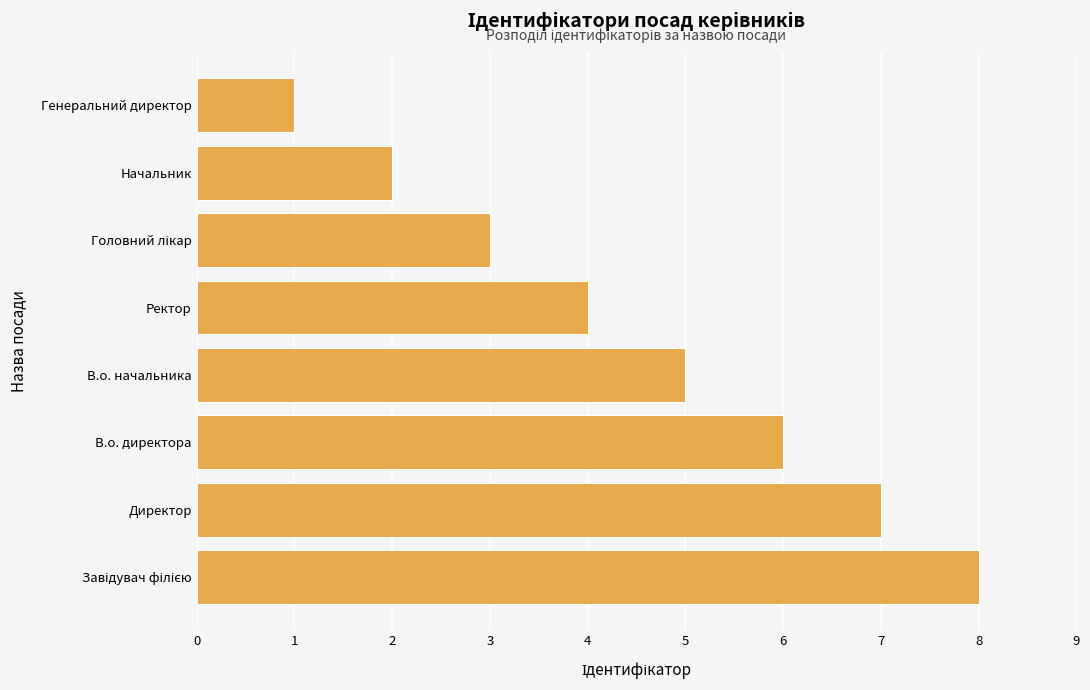

What is the greatest value displayed?

8